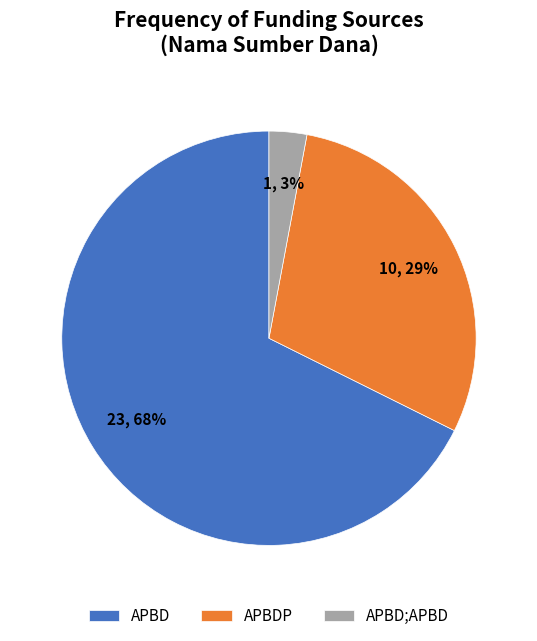

Is the sum of APBDP and APBD greater than half?

Yes